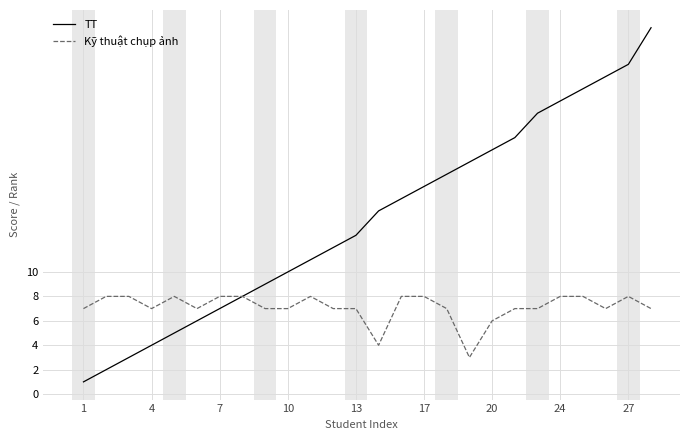

Which series has the largest total across all categories?

TT